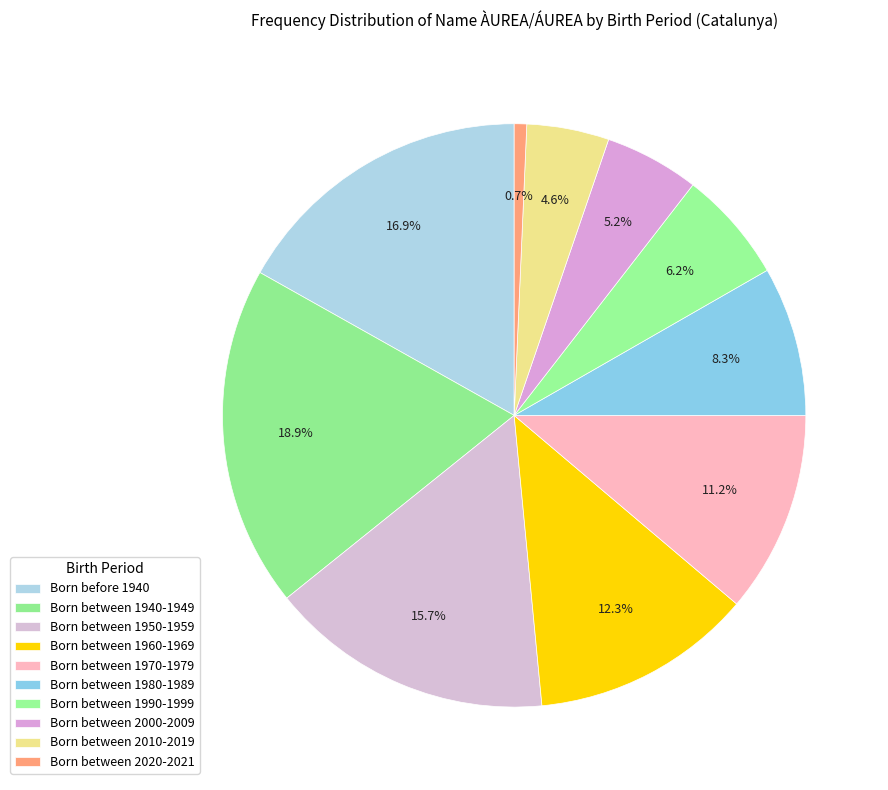

Does Born between 2010-2019 account for over 50% of the chart?

No